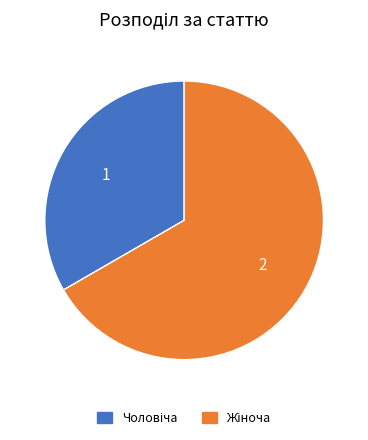

Is there any slice that represents more than half of the pie?

Yes